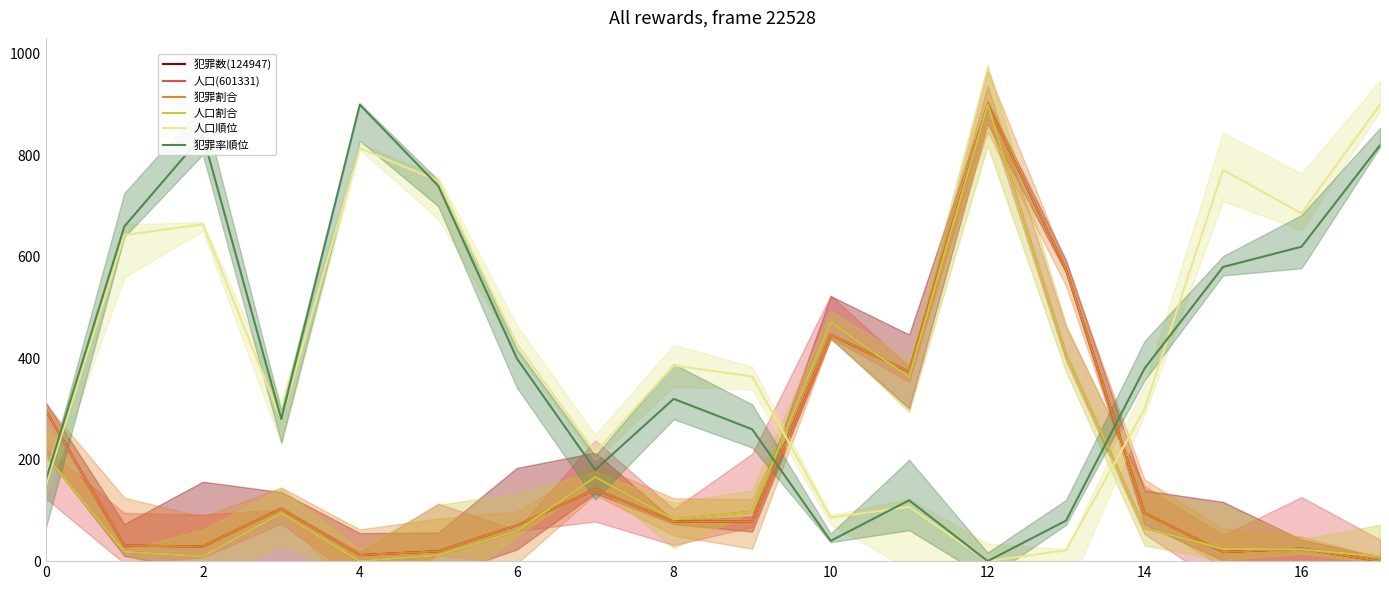

Which category has the lowest value across all series?

17